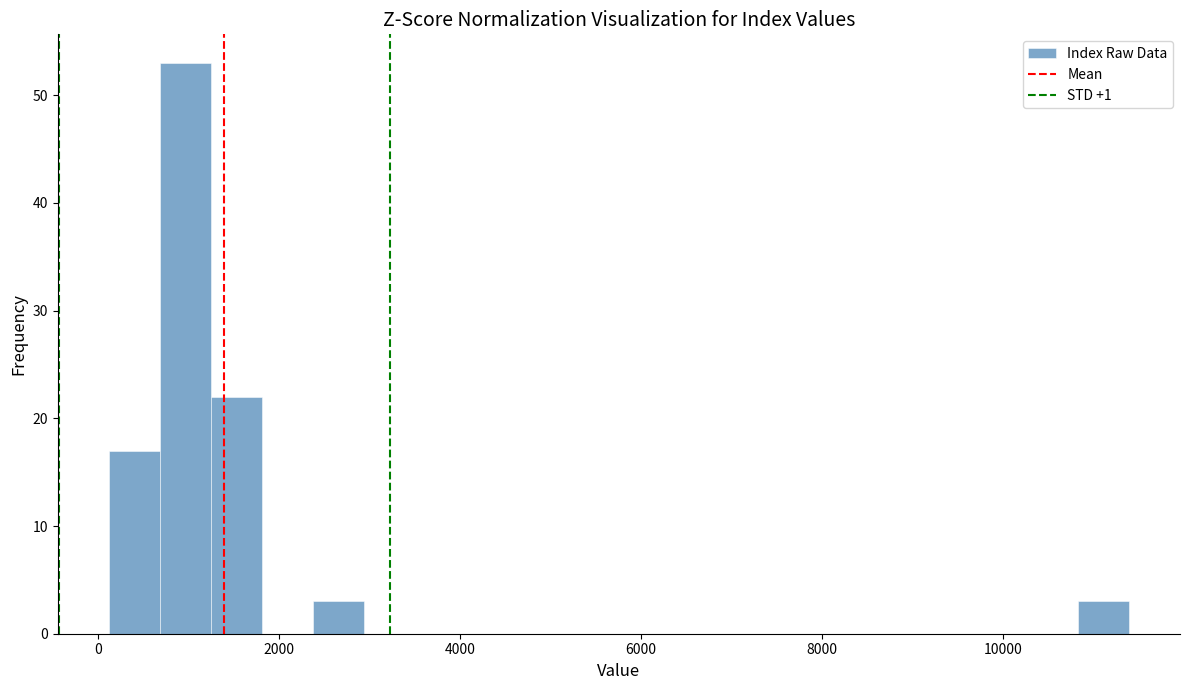

Around what value on the x-axis is the tallest bar? Give the approximate position of its centre, as read against the axis.

1000